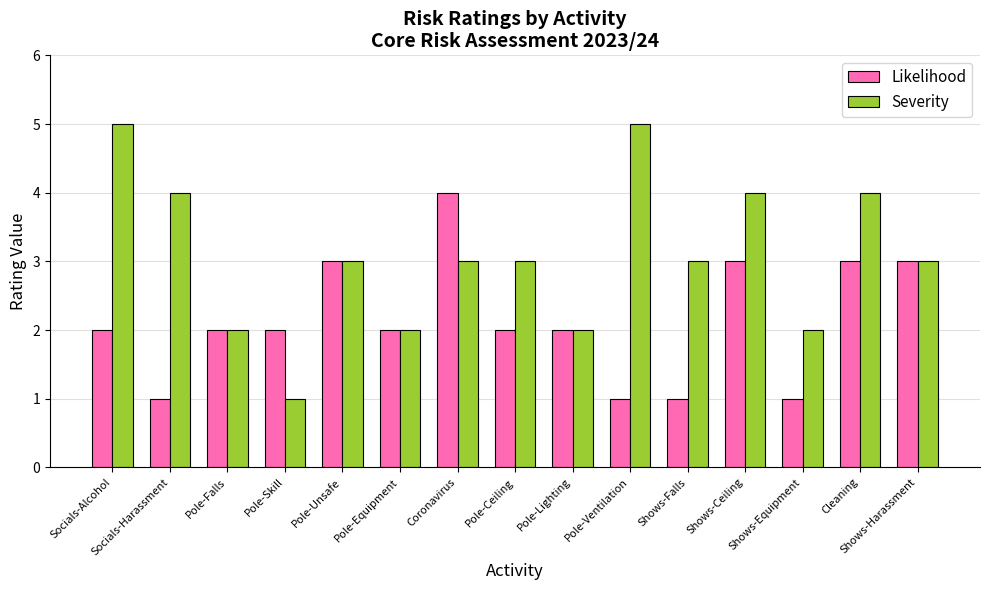

What is the total value across all series at Pole-Skill?

3